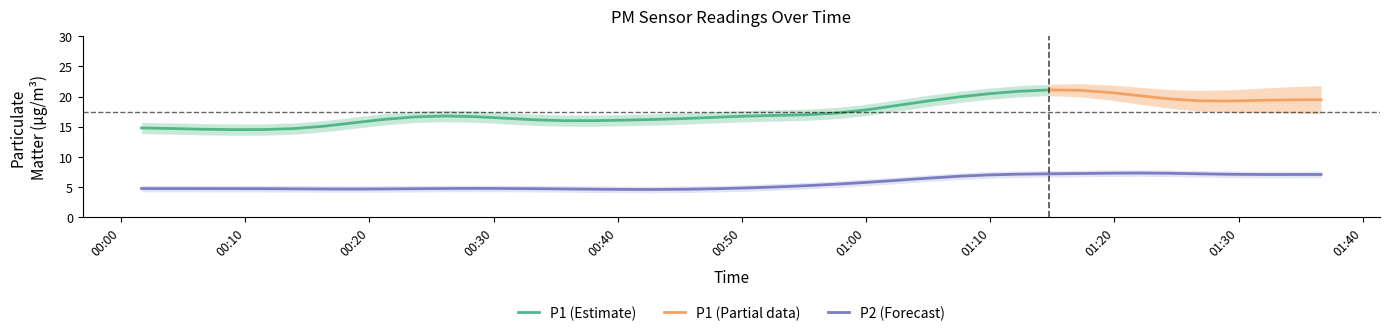

What is the value of the P1 point at the 33rd from the left?

19.8